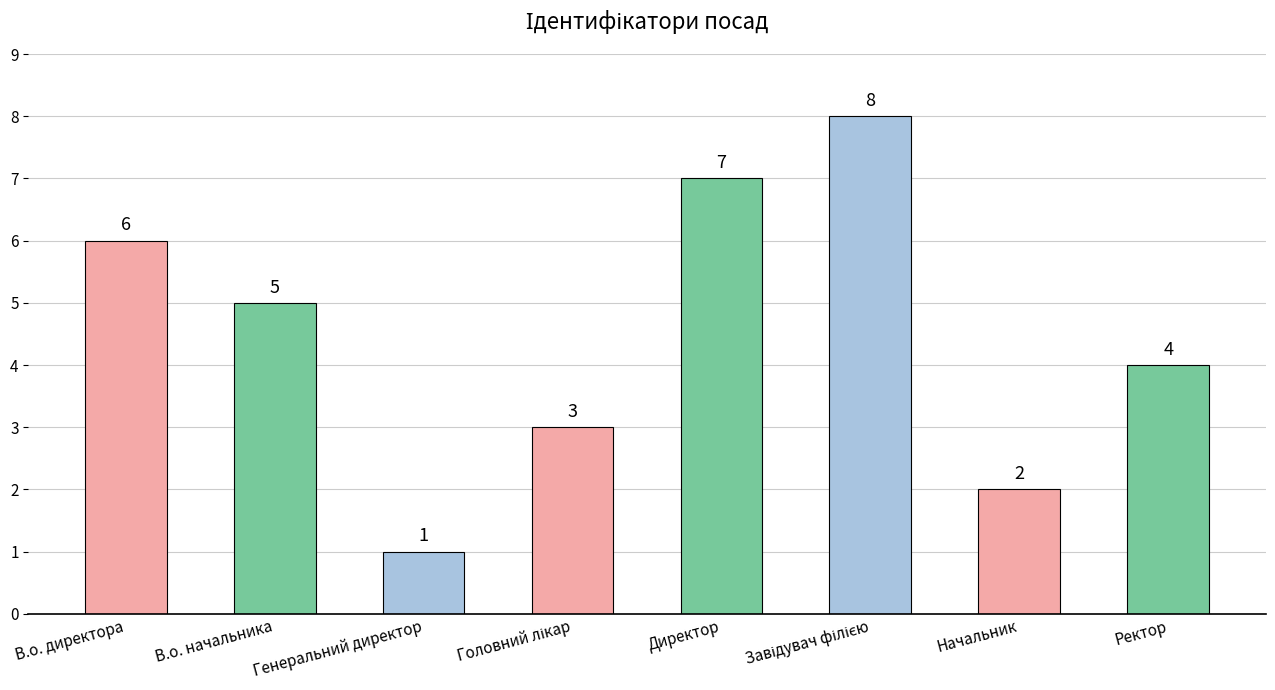

How many values are between 3 and 7?

5